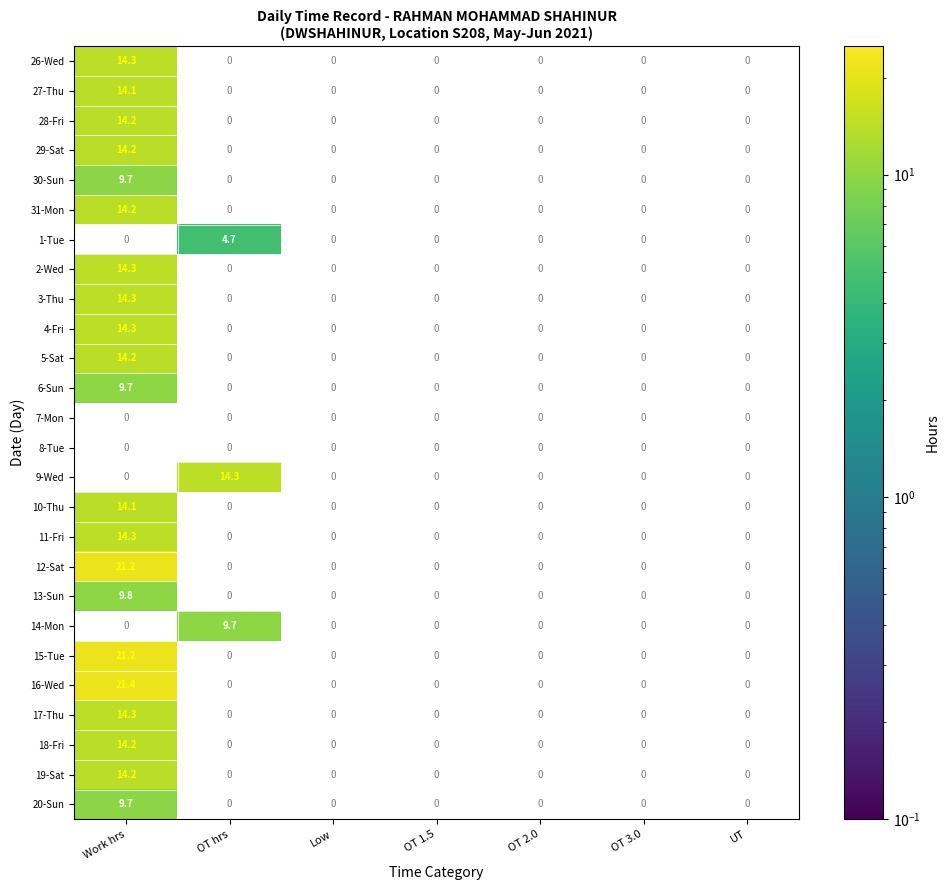

Between UT and Low, which is larger?

Low